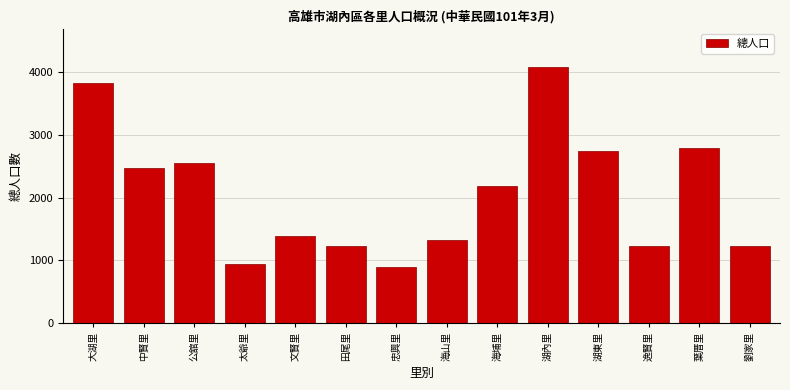

What is the value of the 8th bar from the left?

1327